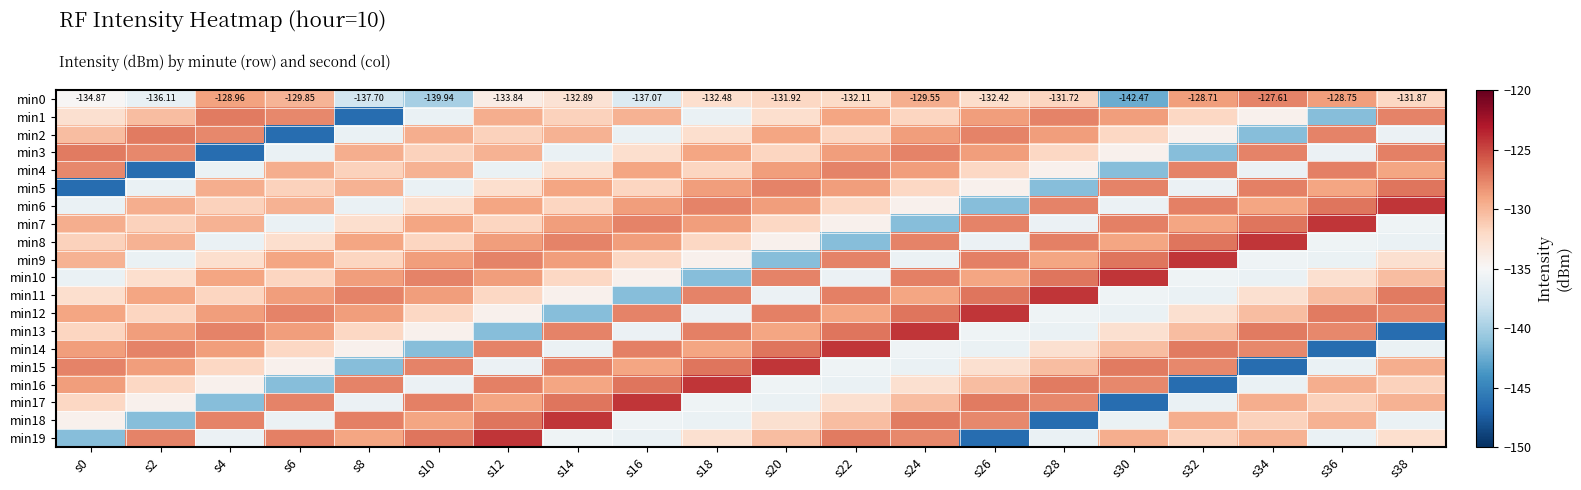

What is the sum of all min11 values?

-2618.8